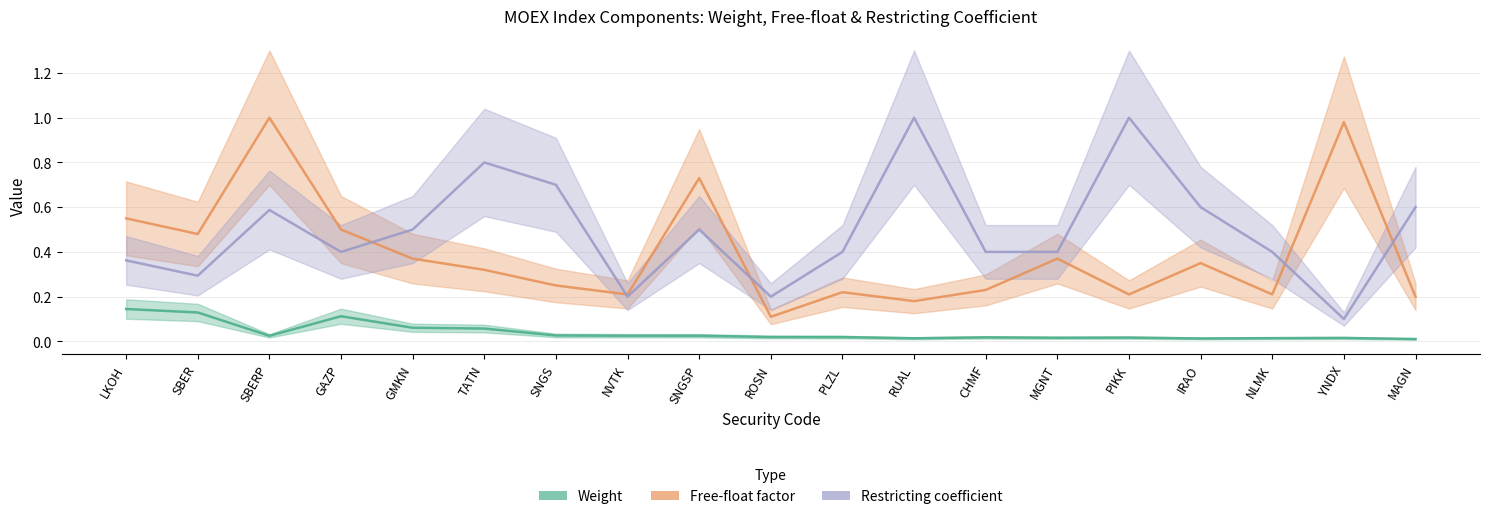

List the series in order of their peak value, lowest first.

Weight, Free-float factor, Restricting coefficient